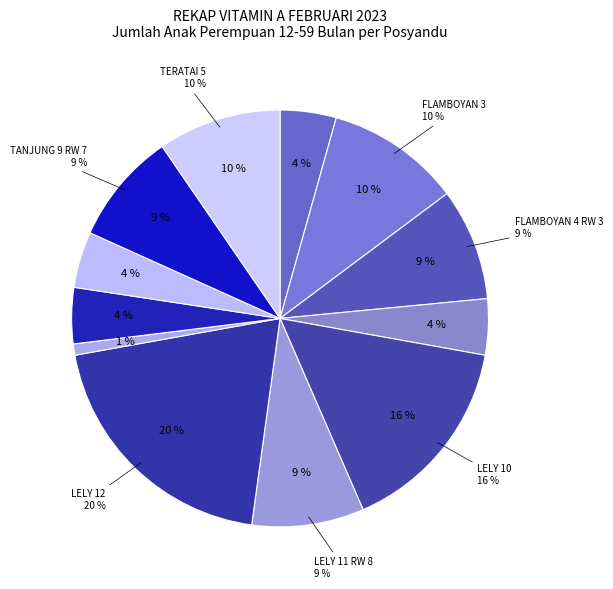

Is it true that ANGGREK 7 is 15% of the pie?

False